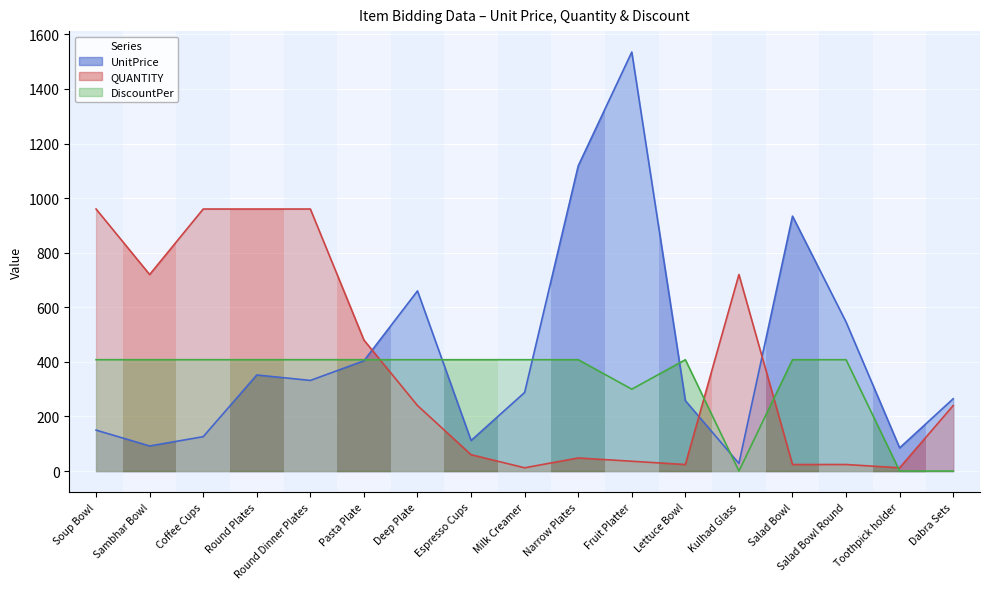

True or false: QUANTITY has a value of 240 at Dabra Sets.

True